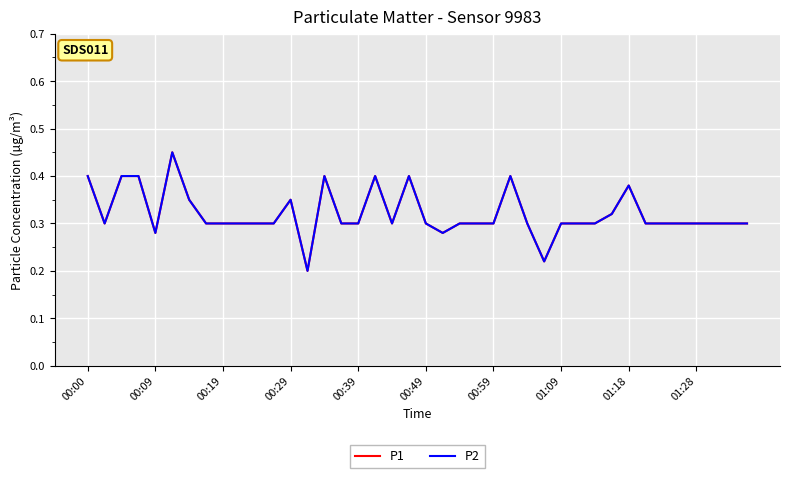

Rank the series by their maximum value, from highest to lowest.

P1, P2